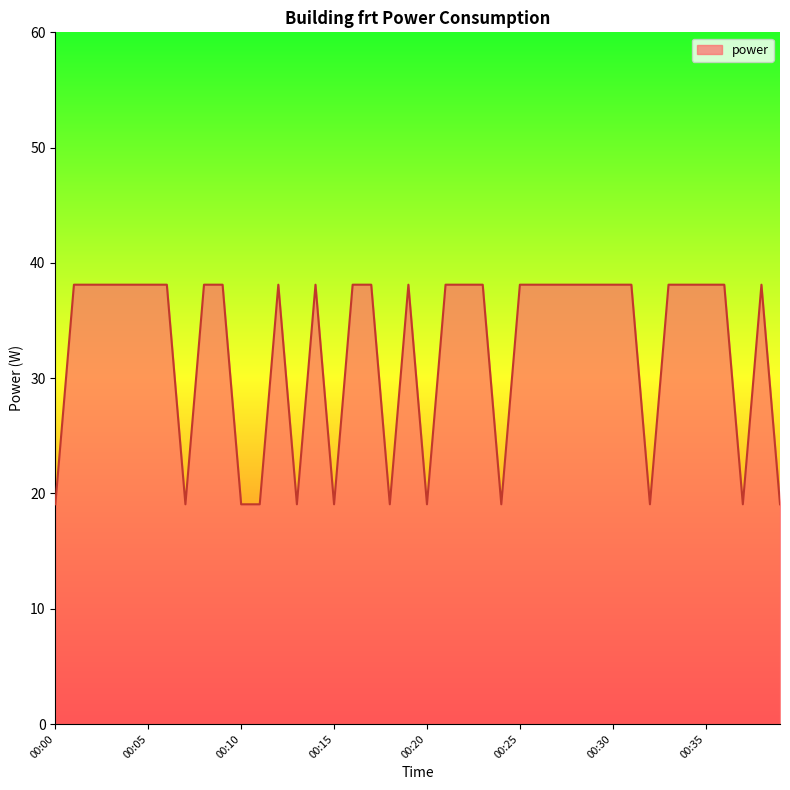

What is the average value?

32.4